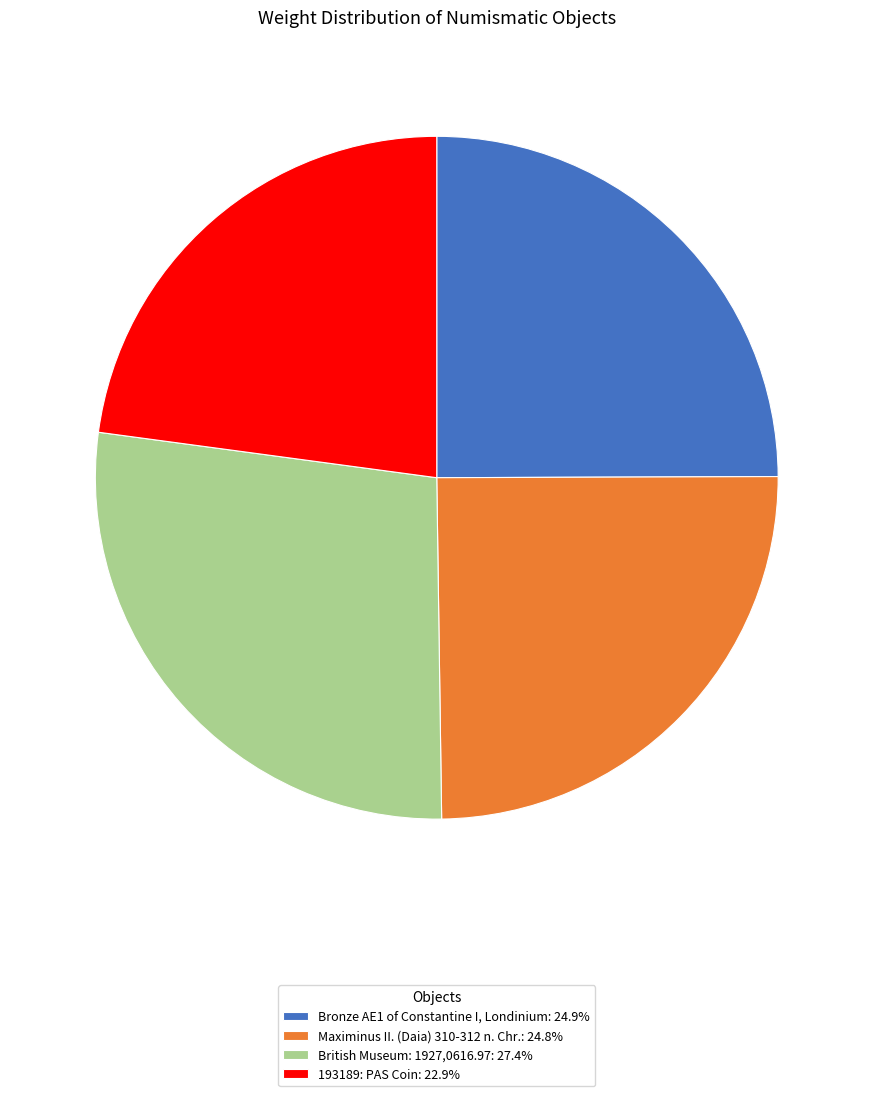

How many segments does this pie chart have?

4